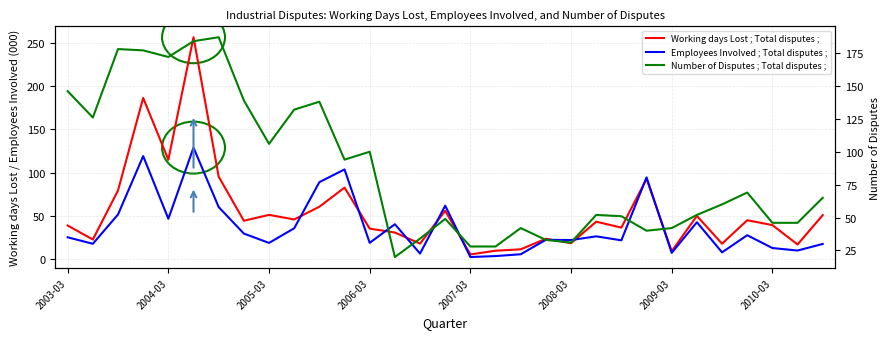

Which series has the largest range (max minus min)?

Working days Lost ; Total disputes ;